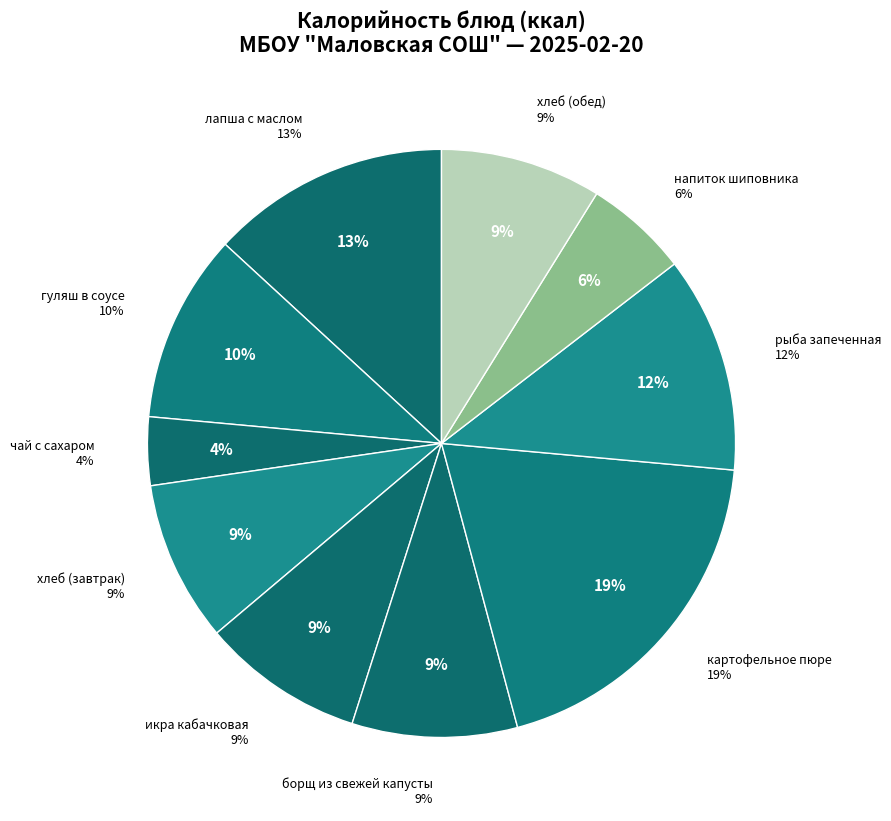

Is there any slice that represents more than half of the pie?

No